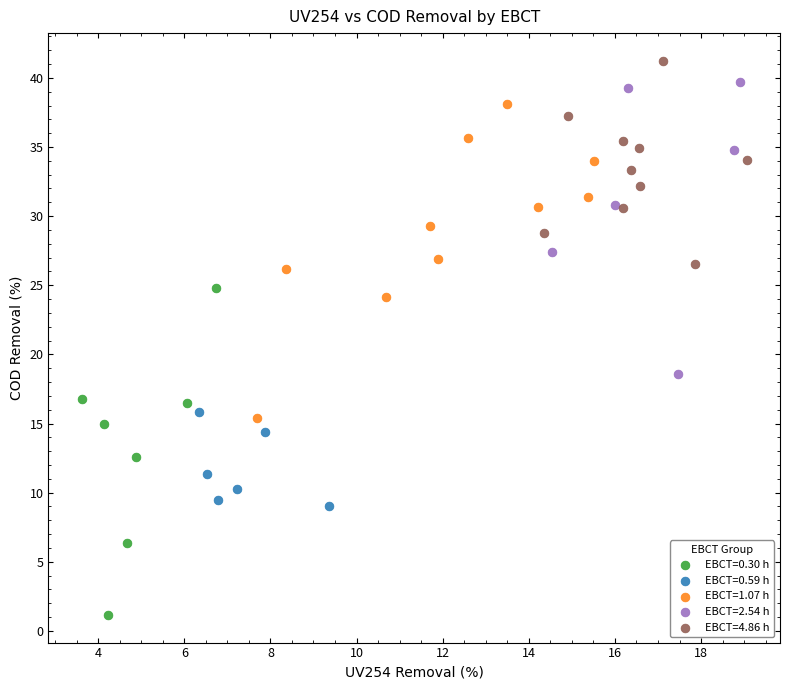

What are all the series names shown in the legend?

EBCT=0.30 h, EBCT=0.59 h, EBCT=1.07 h, EBCT=2.54 h, EBCT=4.86 h